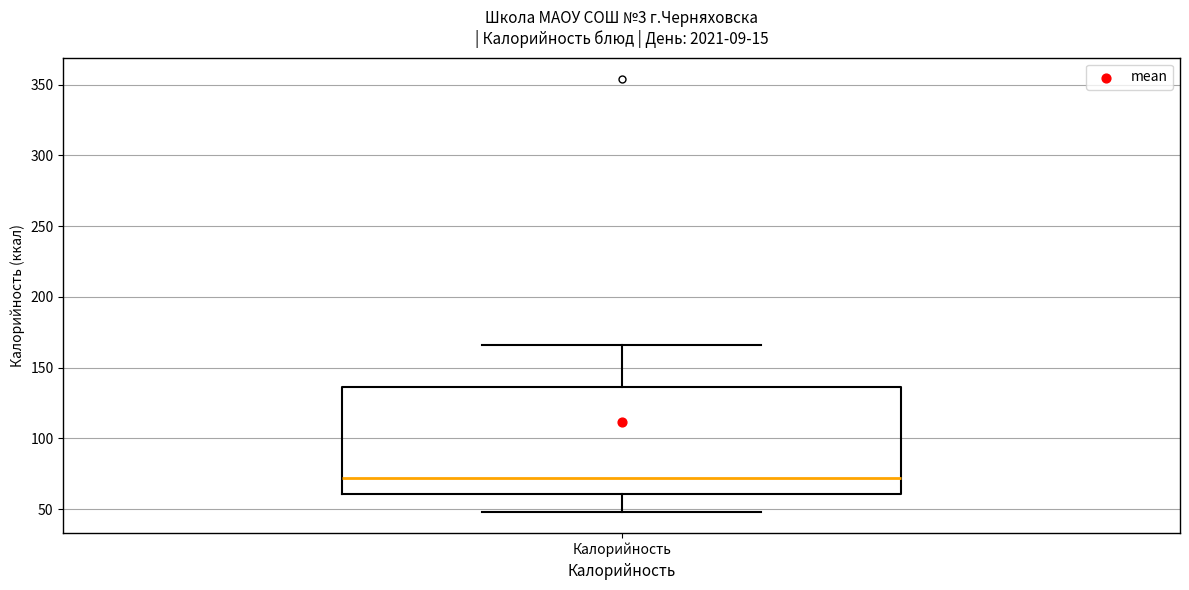

Read this box plot against the y-axis: the position of the median line, the range covered by the box, and the ends of both whiskers. The values are not printed on the chart, so give them approximately, as read against the axis.

median 70, box 60 to 135, whiskers 50 to 165